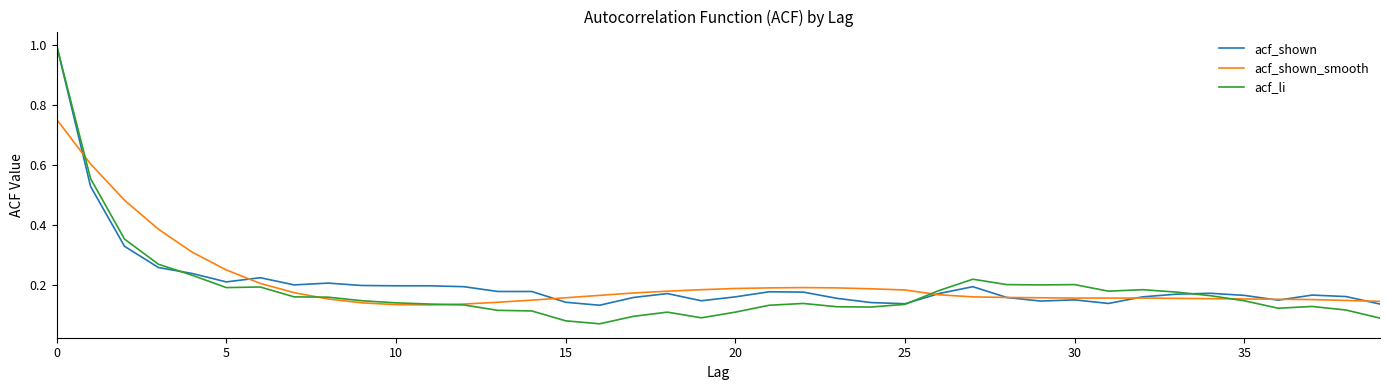

What is the highest value of the acf_shown series?

1.0